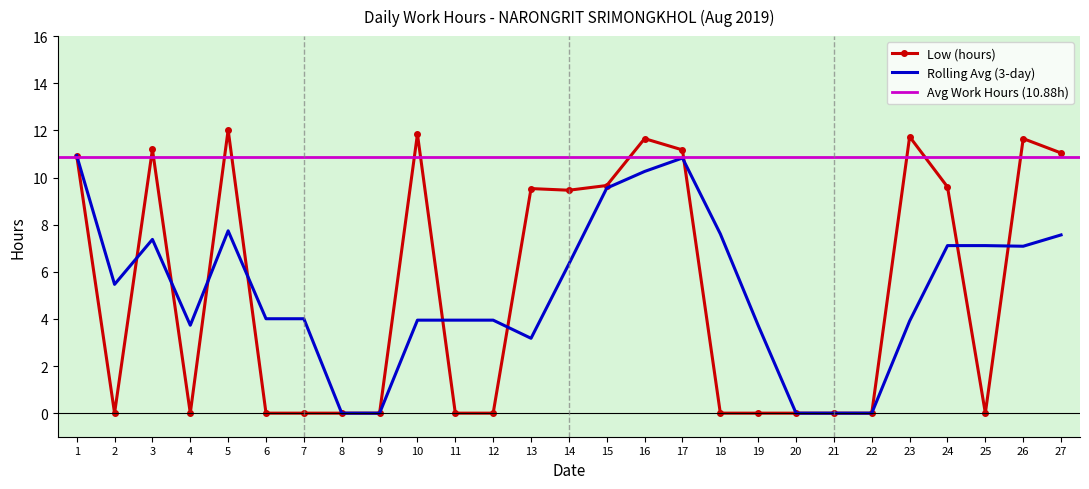

List the labels in order of value, smallest first.

2, 4, 6, 7, 8, 9, 11, 12, 18, 19, 20, 21, 22, 25, 14, 13, 24, 15, 1, 27, 17, 3, 16, 26, 23, 10, 5